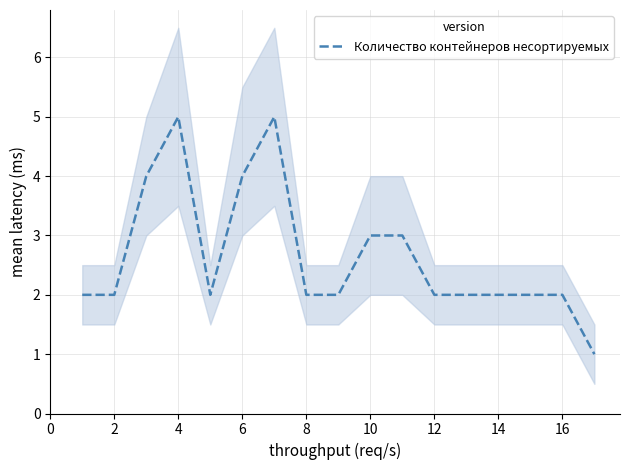

The Количество контейнеров несортируемых series shows 1 at 16. True or false?

False